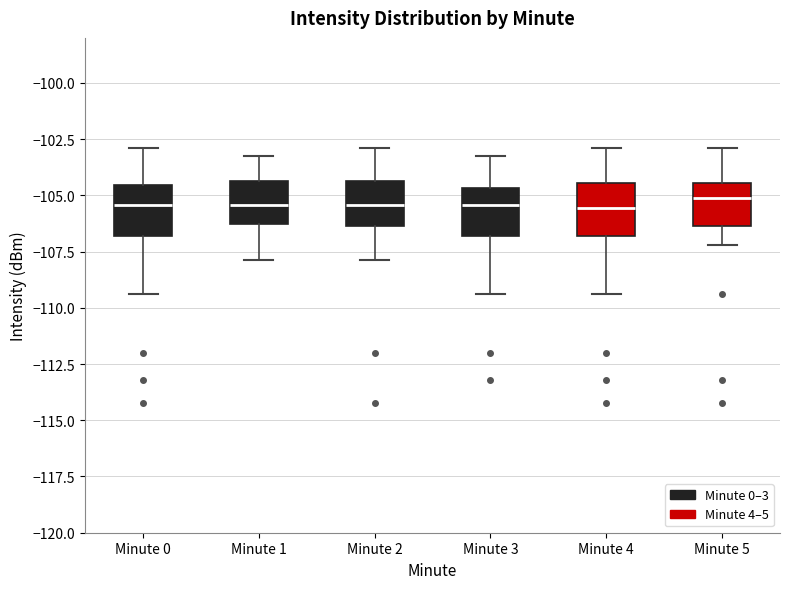

Where does the upper whisker of the box for Minute 3 end on the y-axis? The values are not printed on the chart, so give them approximately, as read against the axis.

-103.5